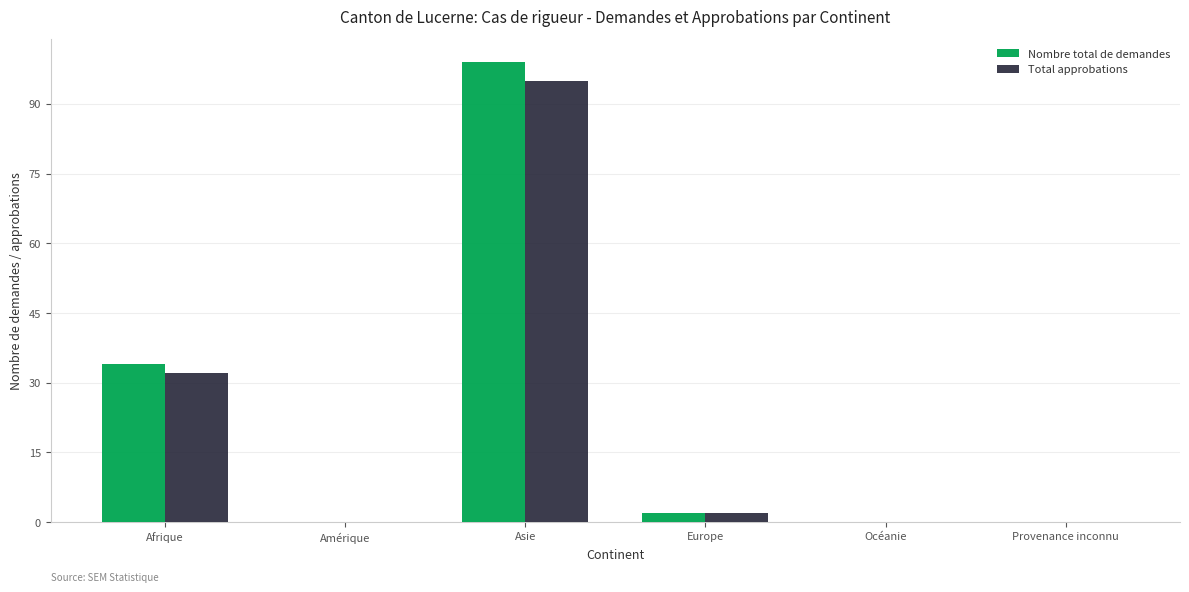

Count the number of data series in this chart.

2